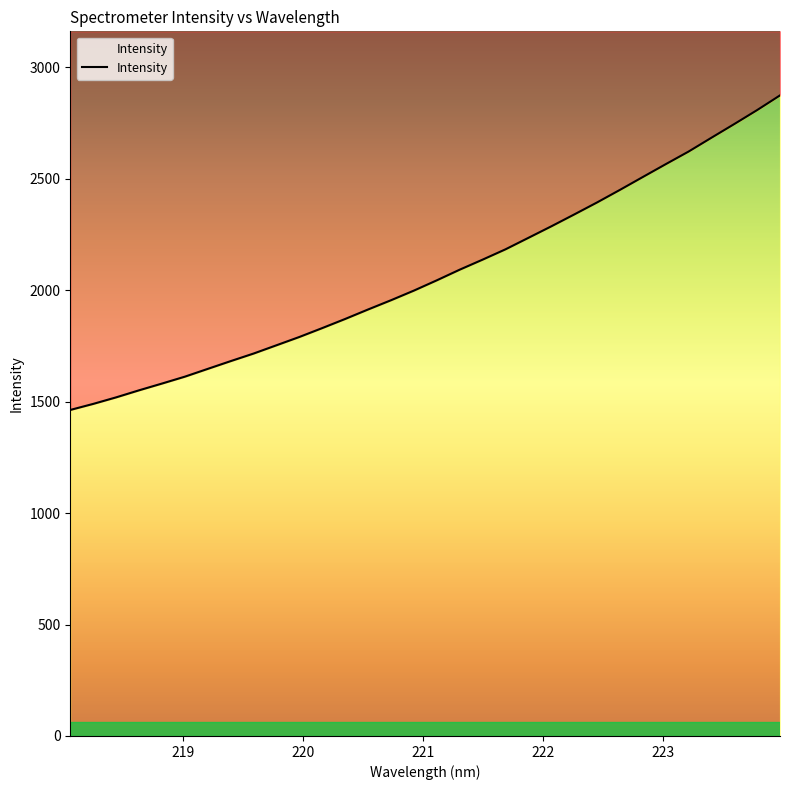

What is the difference between the maximum and minimum values?

1411.4